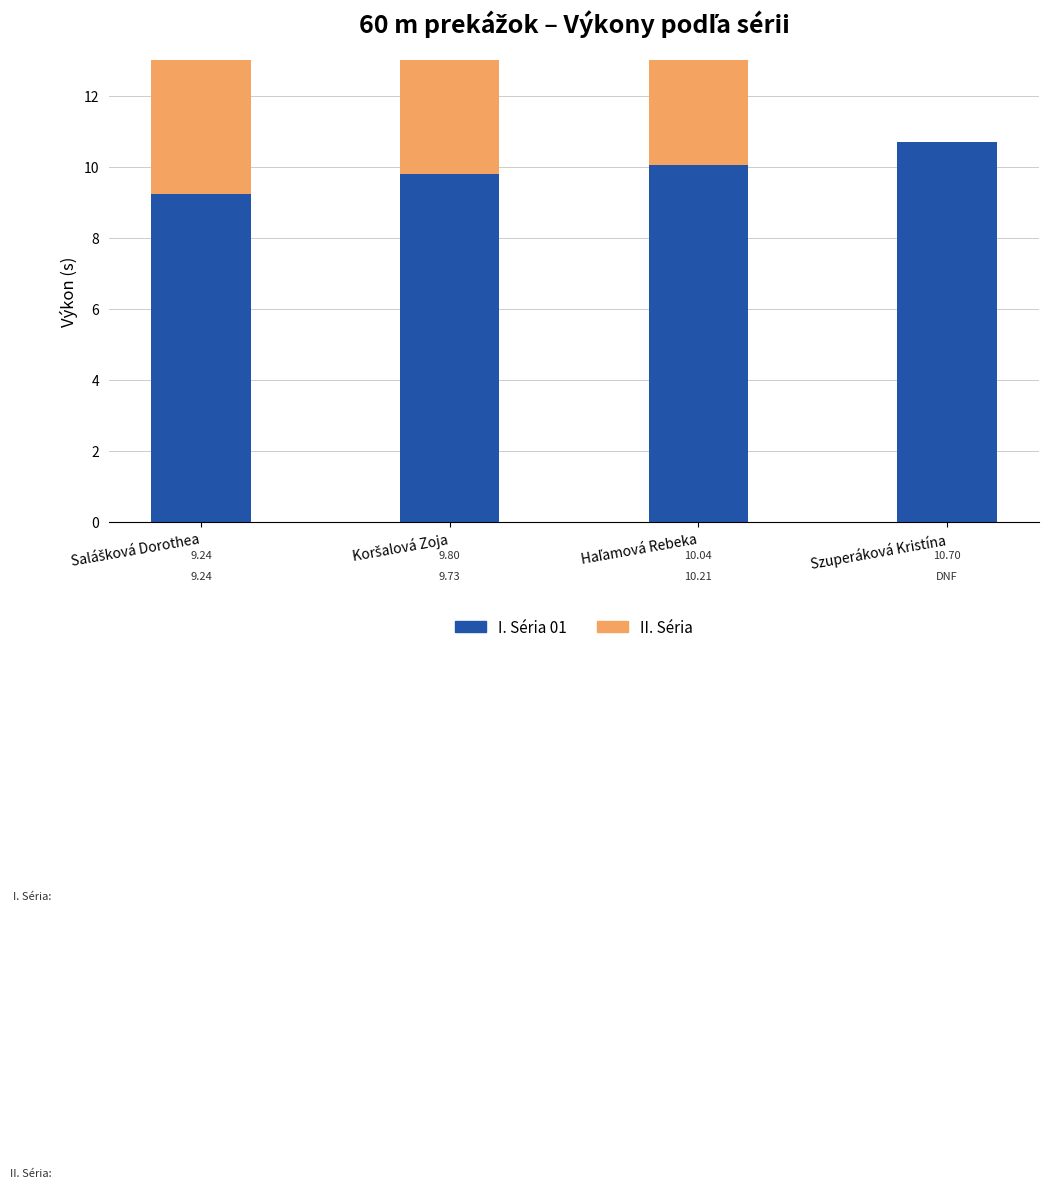

Reading left to right, what are all the values shown in this chart?

I. Séria 01: Salášková Dorothea=9.2	Koršalová Zoja=9.8	Haľamová Rebeka=10.0	Szuperáková Kristína=10.7
II. Séria: Salášková Dorothea=9.2	Koršalová Zoja=9.7	Haľamová Rebeka=10.2	Szuperáková Kristína=0.0